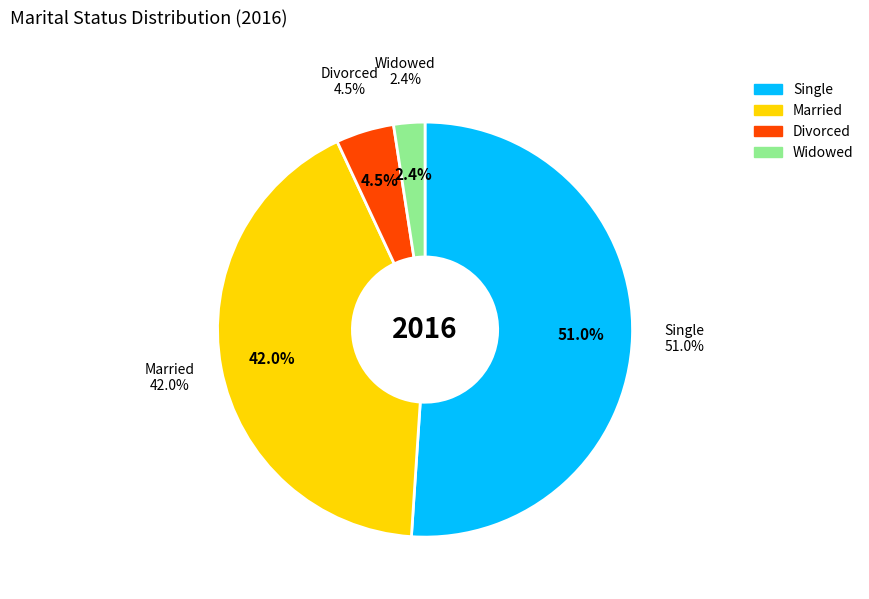

What percentage do Married and Divorced together represent?

46.5%